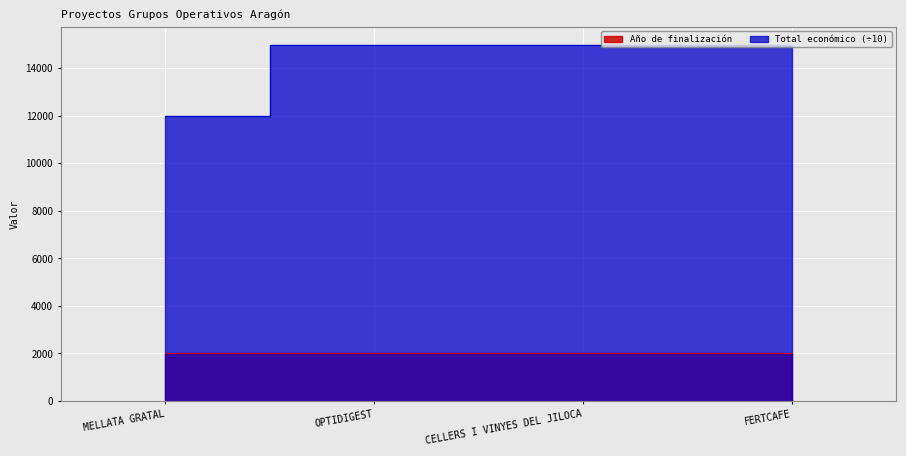

True or false: Total económico has a value of 22800 at FERTCAFE.

False